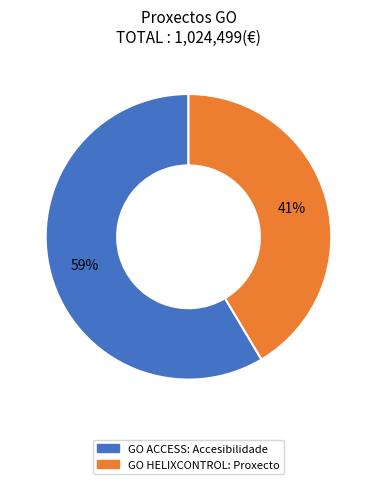

Is it true that GO HELIXCONTROL: Proxecto is 41% of the pie?

True